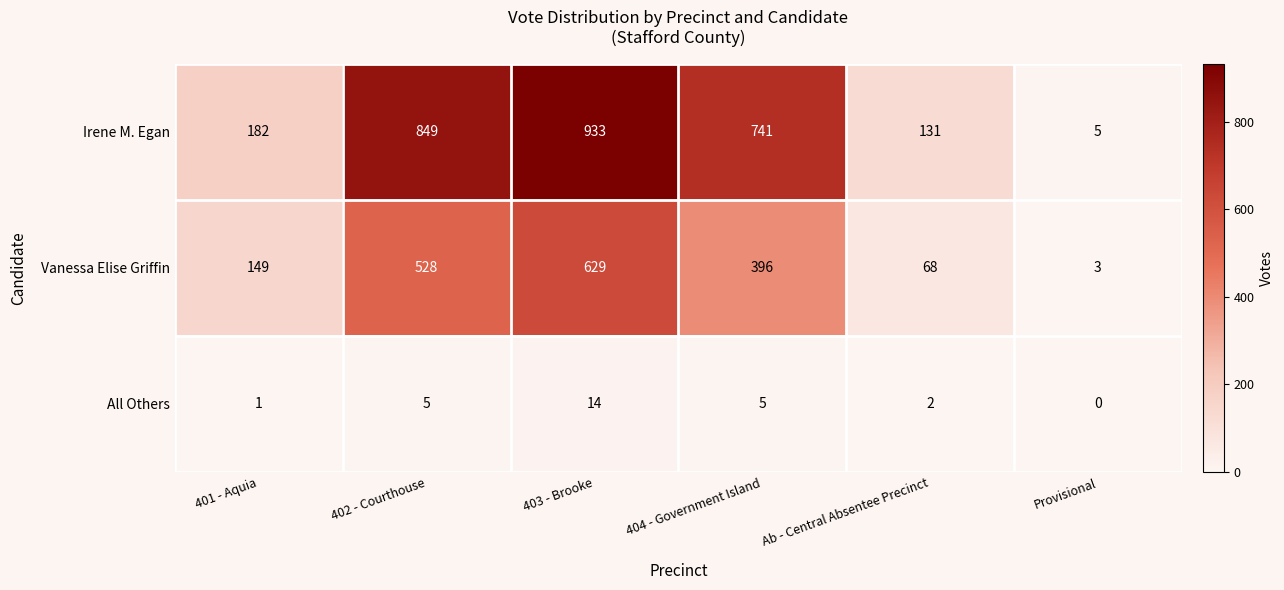

Reading left to right, transcribe all the data shown in this chart.

Irene M. Egan: 182	849	933	741	131	5
Vanessa Elise Griffin: 149	528	629	396	68	3
All Others: 1	5	14	5	2	0